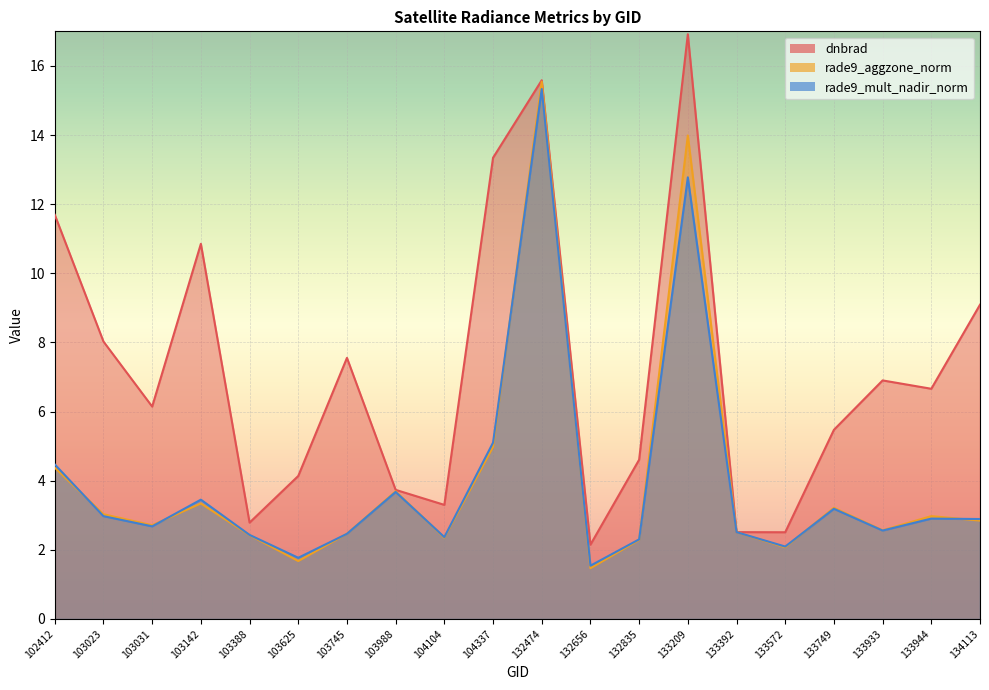

True or false: dnbrad and rade9_mult_nadir_norm intersect in this chart.

False